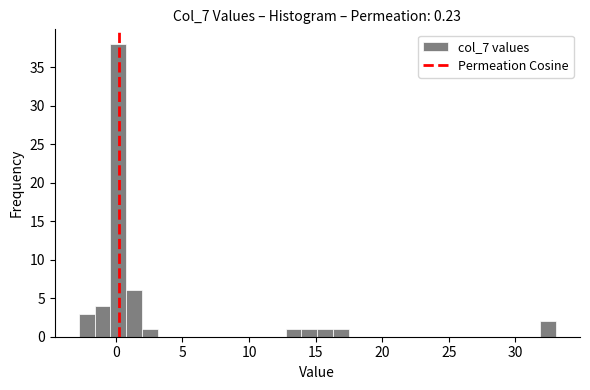

Around what value on the x-axis is the tallest bar? Give the approximate position of its centre, as read against the axis.

0.0